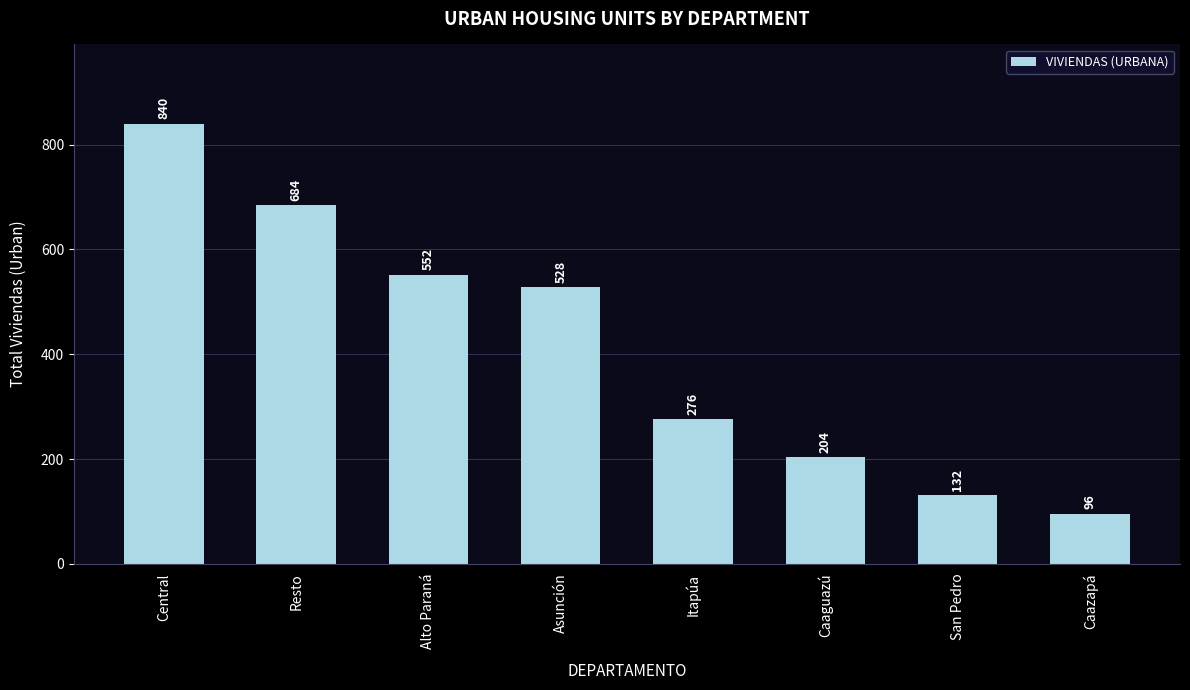

What is the label of the 8th bar from the right?

Central